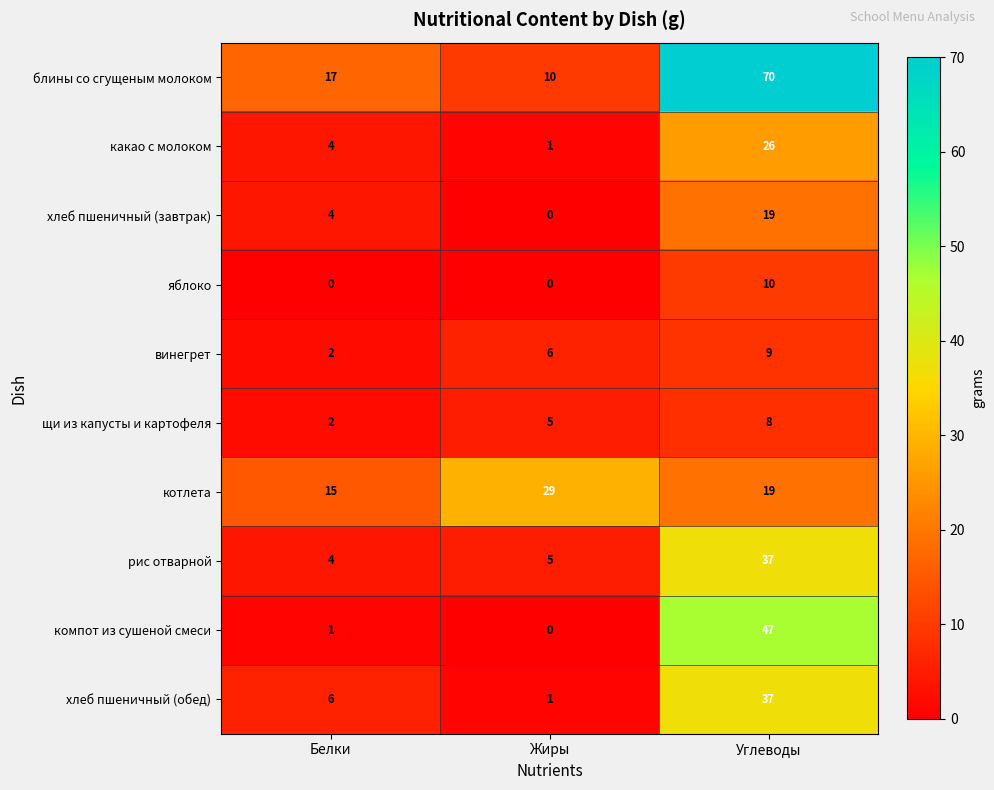

Is it true that винегрет equals 4 at Углеводы?

False